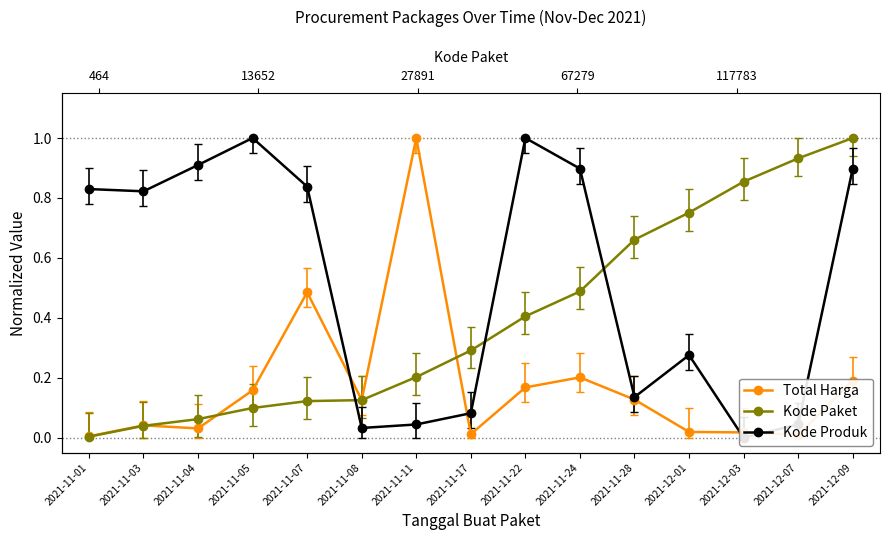

At how many categories does at least one series exceed 0?

15